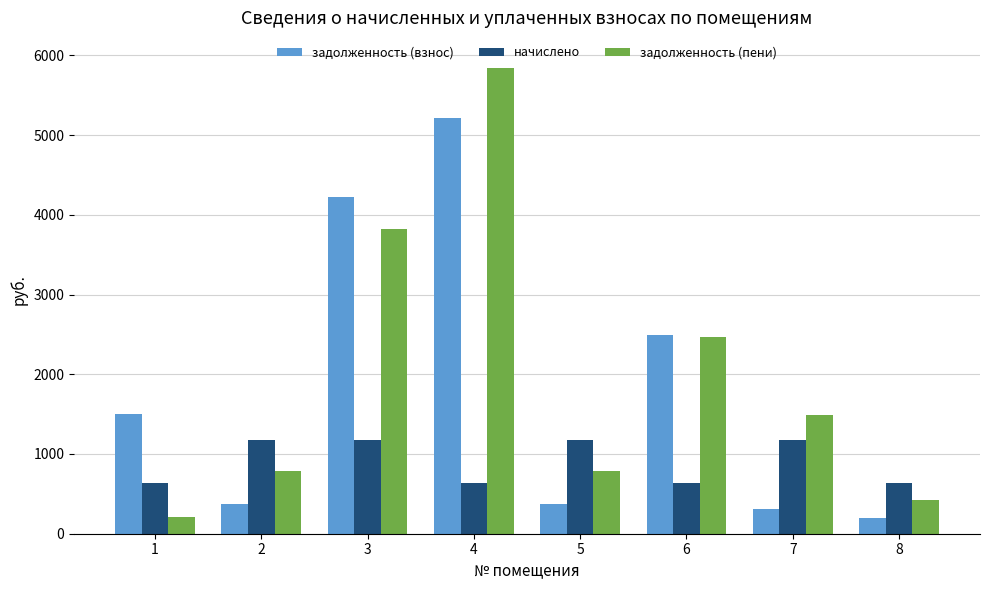

What is the average value of the задолженность (пени) series?

1978.3